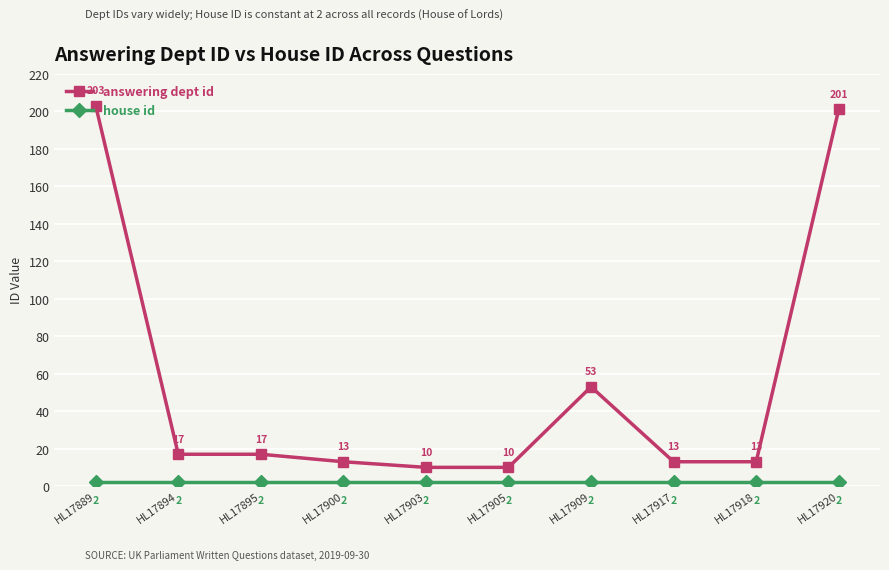

Which series has the largest range (max minus min)?

answering dept id